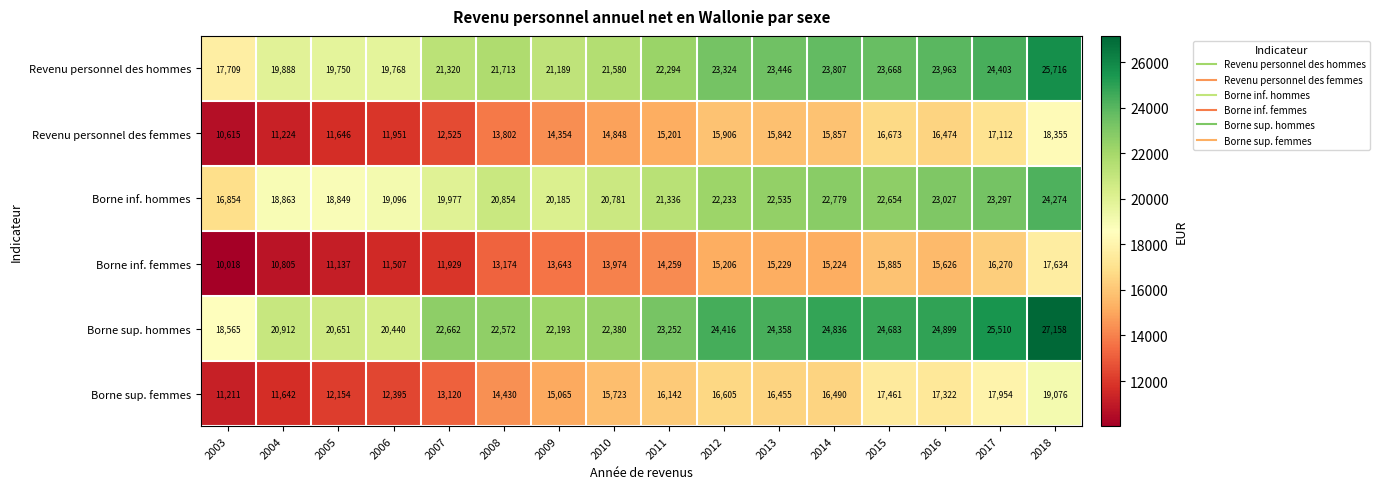

What is the average value of the Revenu personnel des hommes series?

22096